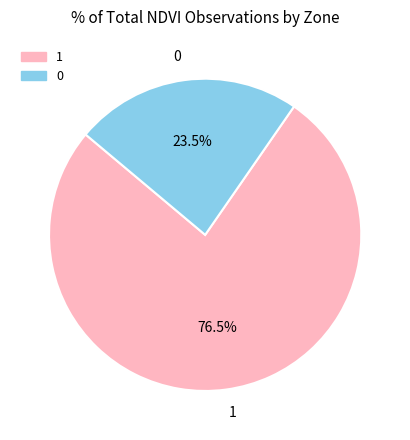

Which category accounts for the majority?

1